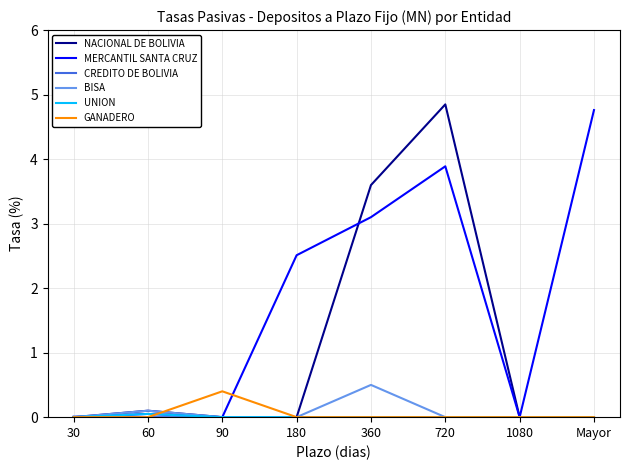

At which label is NACIONAL DE BOLIVIA closest to 2?

360